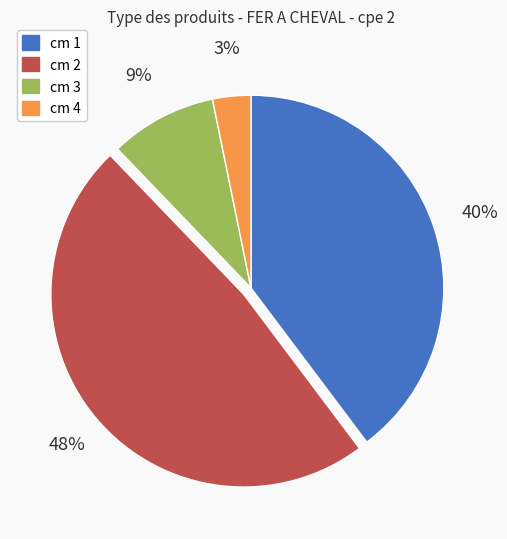

Does cm 1 represent more than half of the total?

No